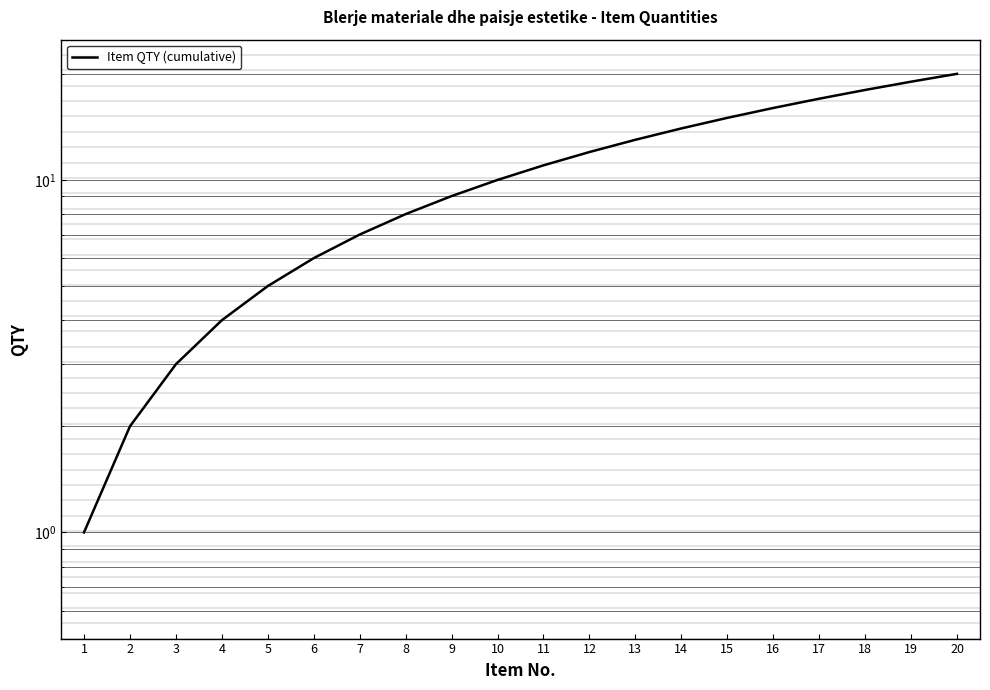

Reading left to right, extract all data points from this chart.

1=1	2=2	3=3	4=4	5=5	6=6	7=7	8=8	9=9	10=10	11=11	12=12	13=13	14=14	15=15	16=16	17=17	18=18	19=19	20=20